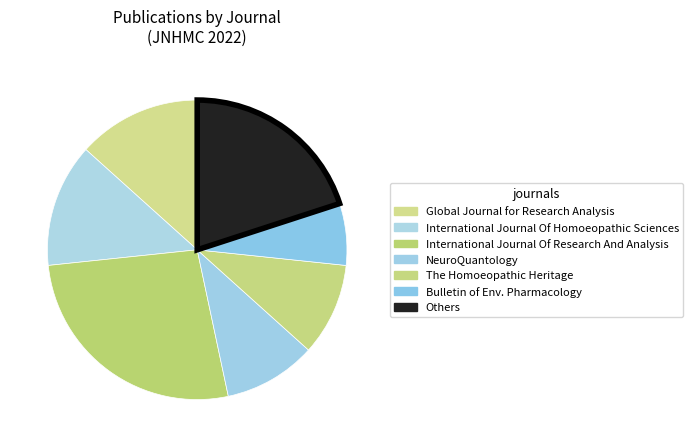

How many slices are in this pie chart?

7